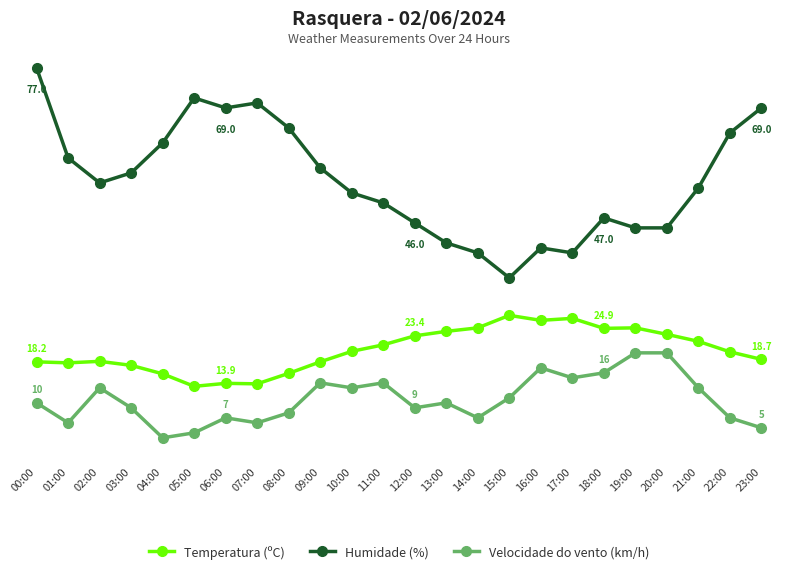

Which category has the highest value across all series?

00:00